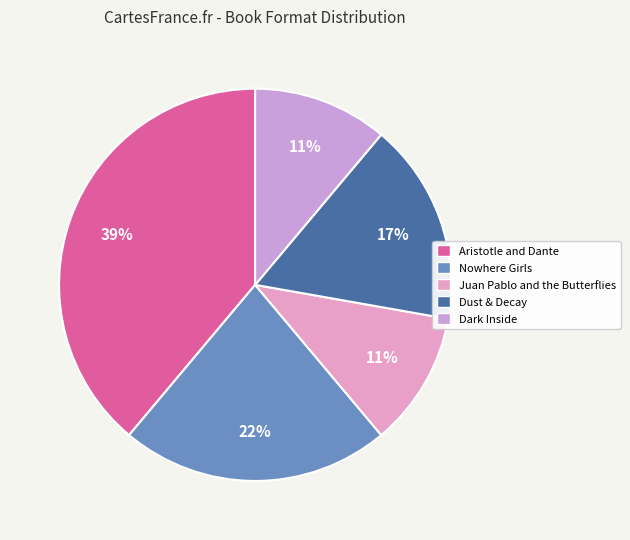

To the nearest percent, what is the combined percentage of Aristotle and Dante and Juan Pablo and the Butterflies?

50%